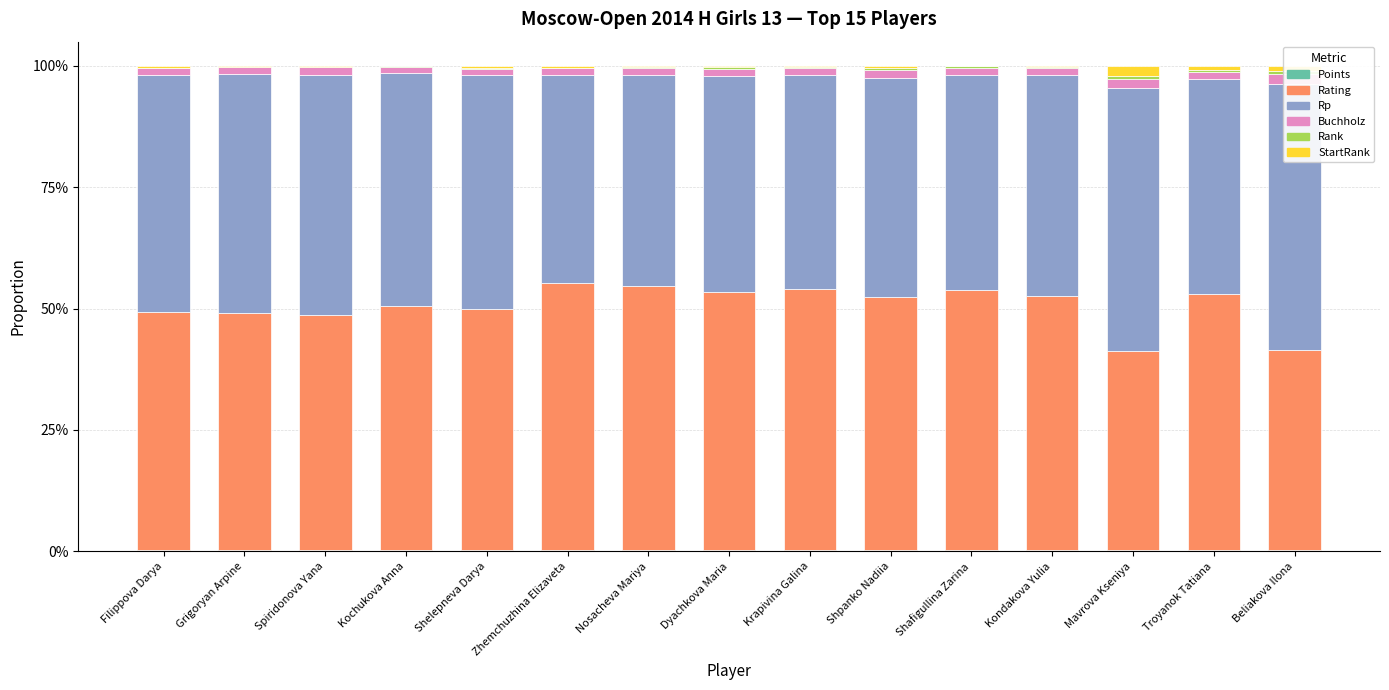

Is the value of Points at Shafigullina Zarina greater than the value of StartRank at Filippova Darya?

No